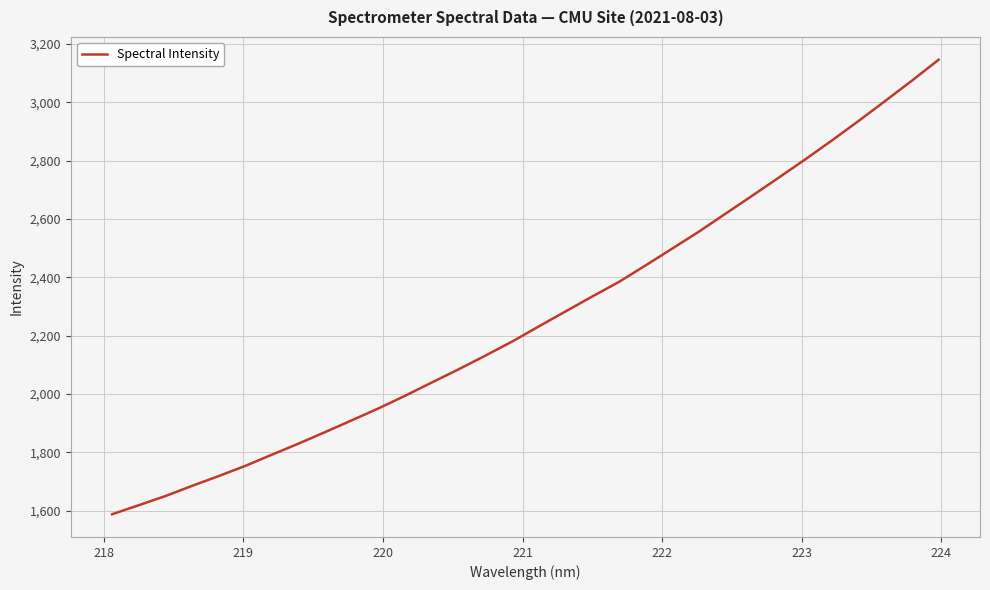

What is the maximum value shown in the chart?

3146.4